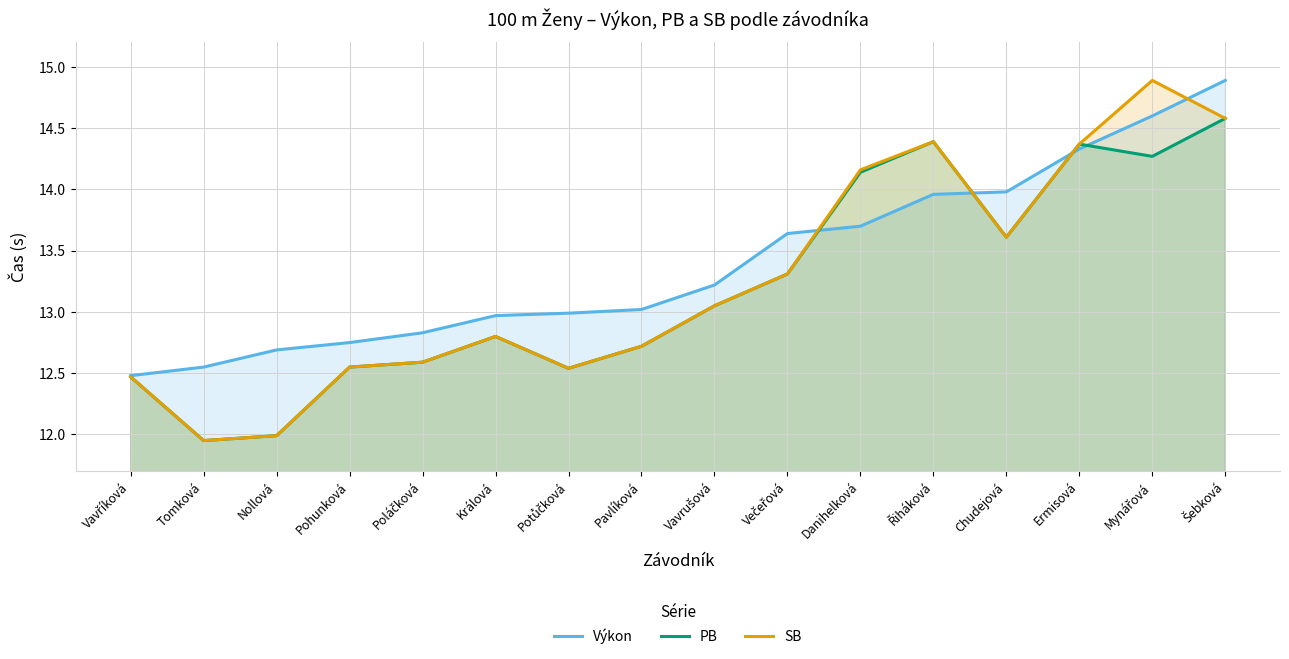

Which series ends up on top after the final intersection of SB and Výkon?

Výkon